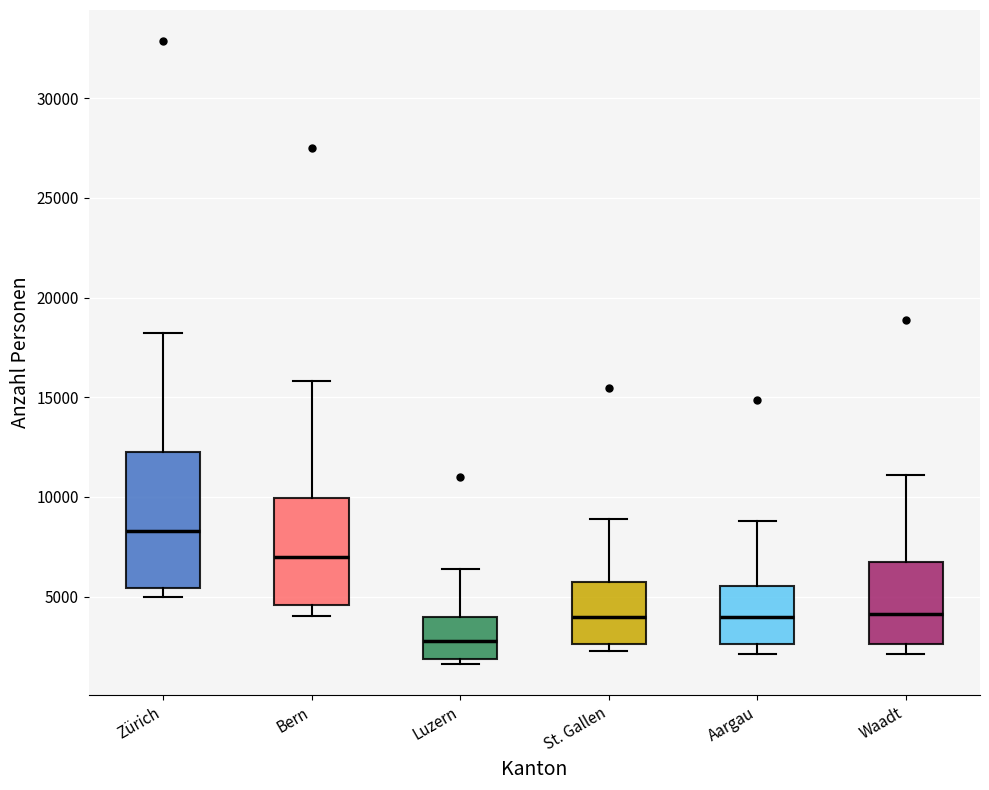

Which box is the tallest, from its lower edge to its upper edge?

Zürich